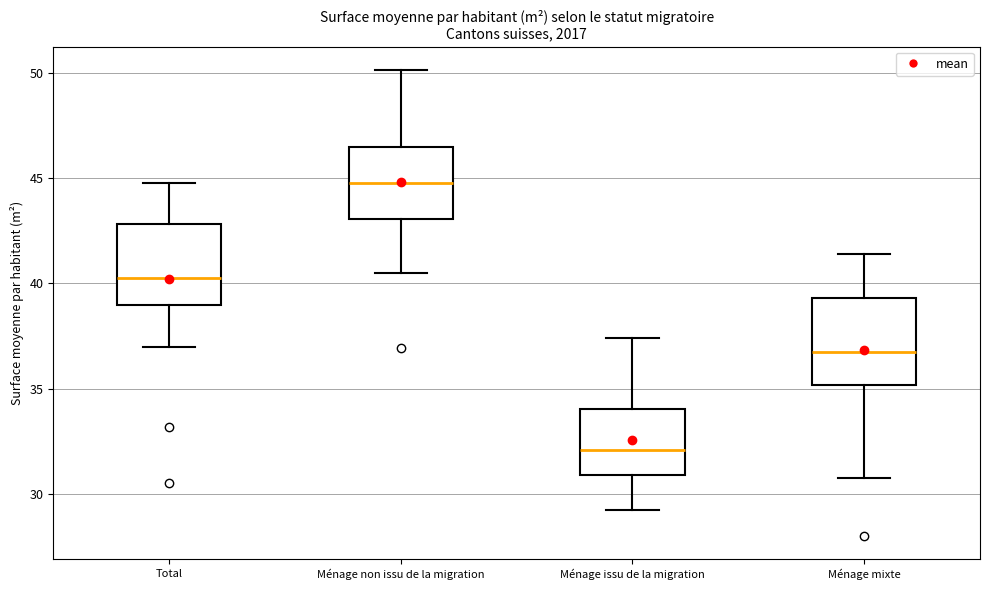

Which box's median line is the highest?

Ménage non issu de la migration